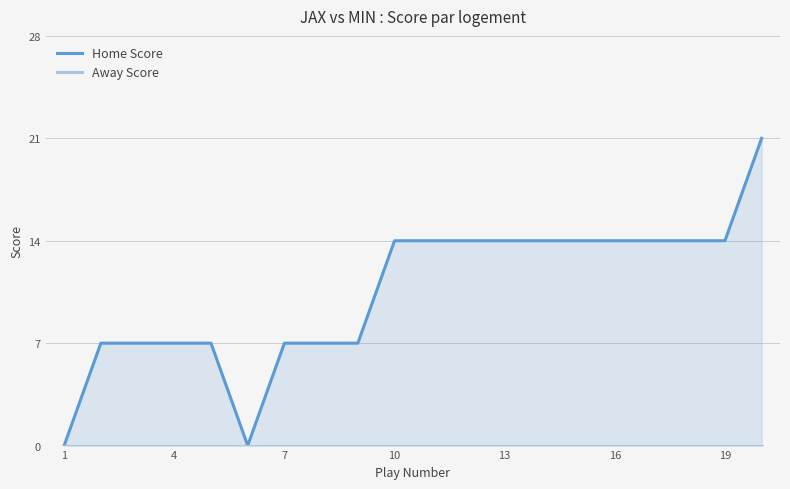

True or false: Away Score and Home Score cross at least once.

False